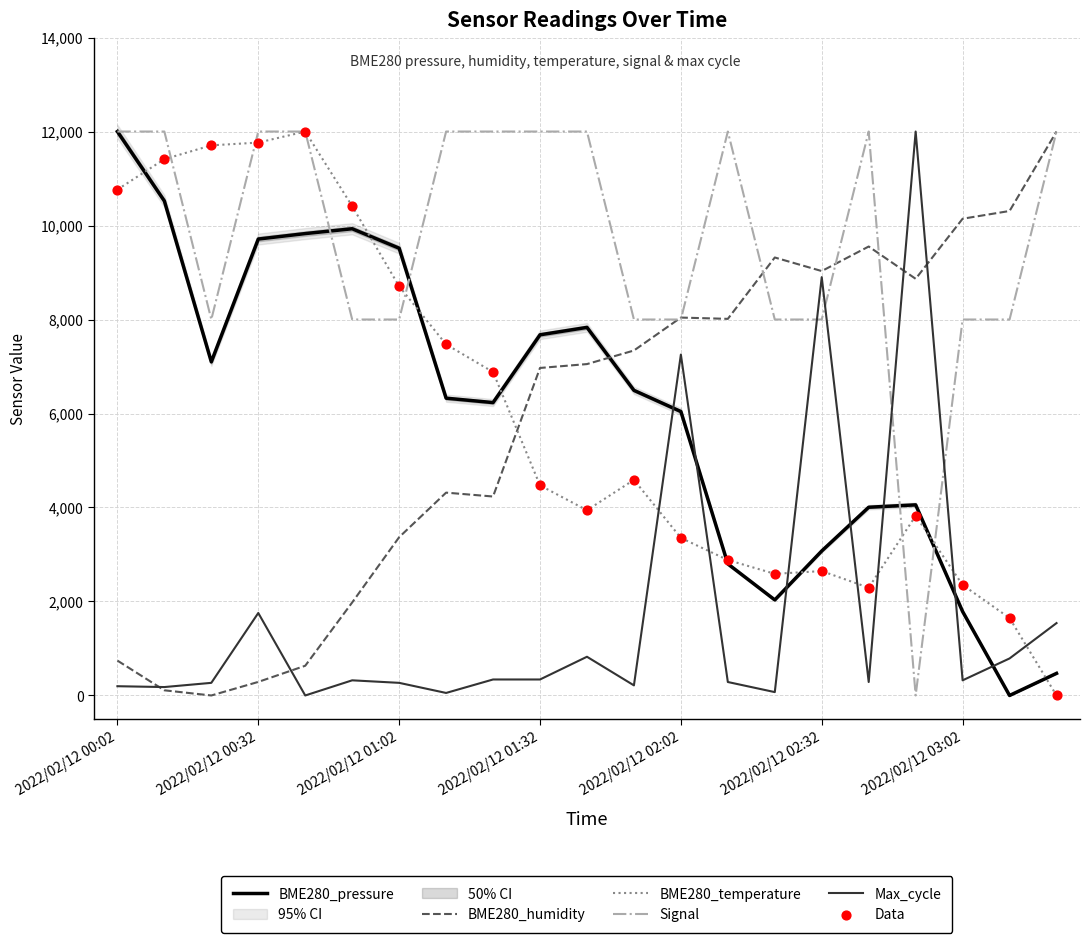

What are all the series names shown in the legend?

BME280_pressure, BME280_humidity, BME280_temperature, Signal, Max_cycle, Data